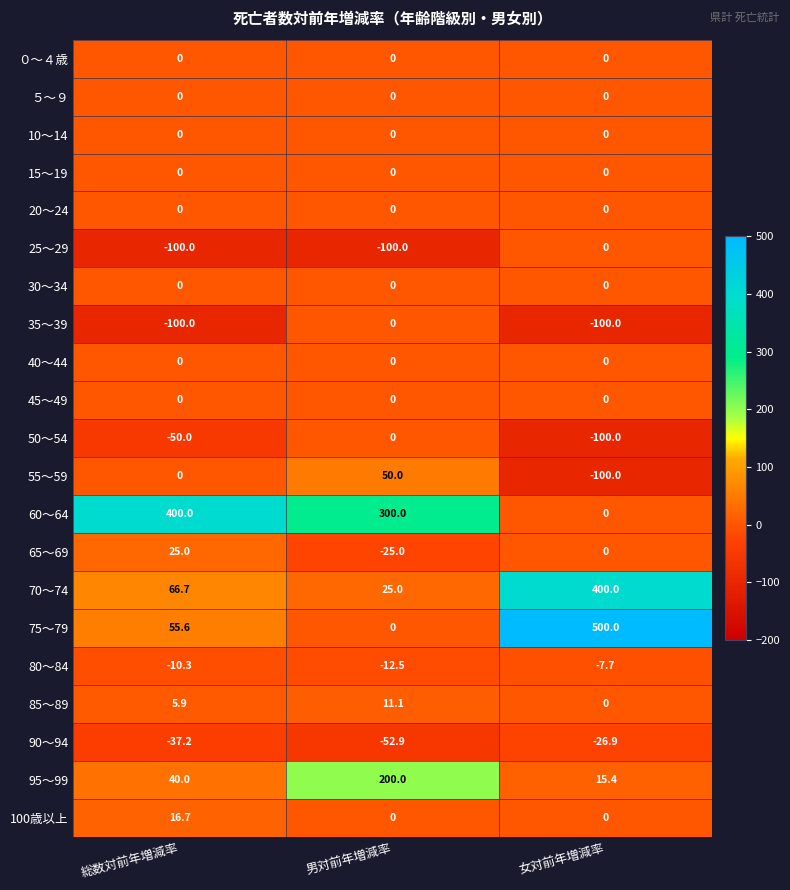

Count the number of categories in the chart.

3